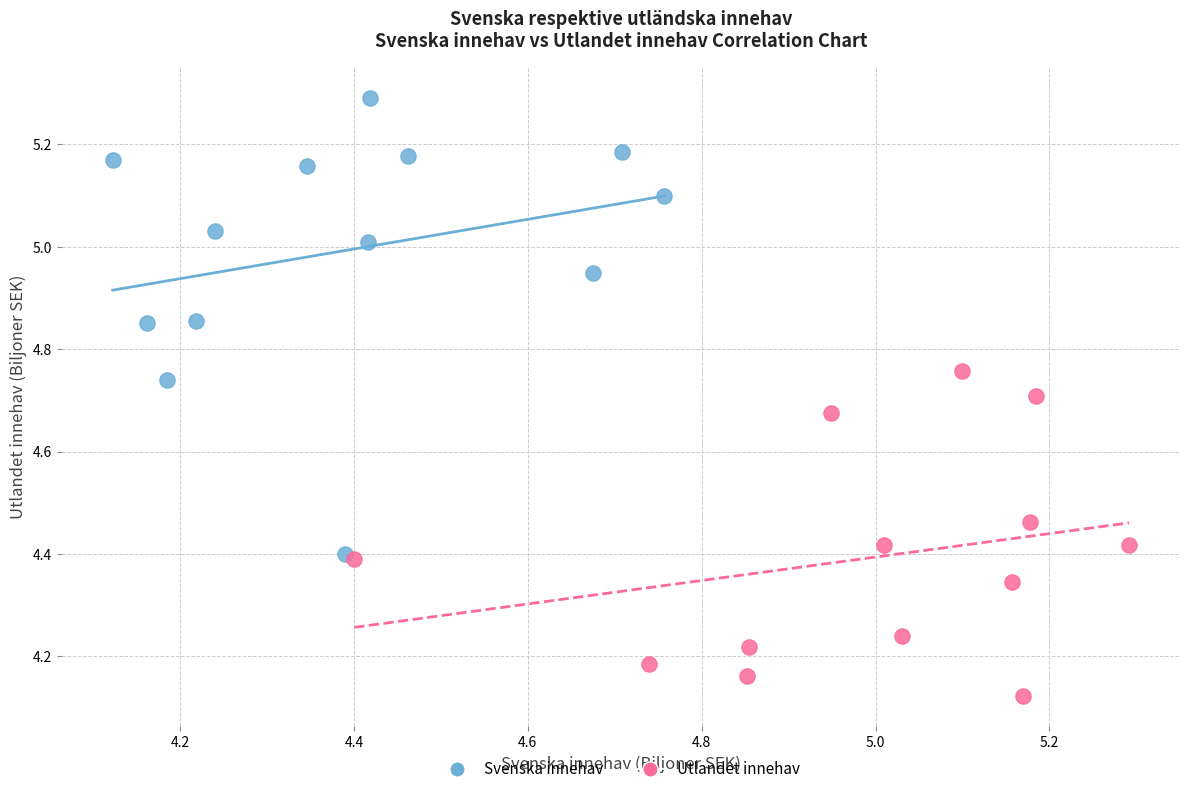

Which series reaches the minimum Y coordinate?

Utlandet innehav